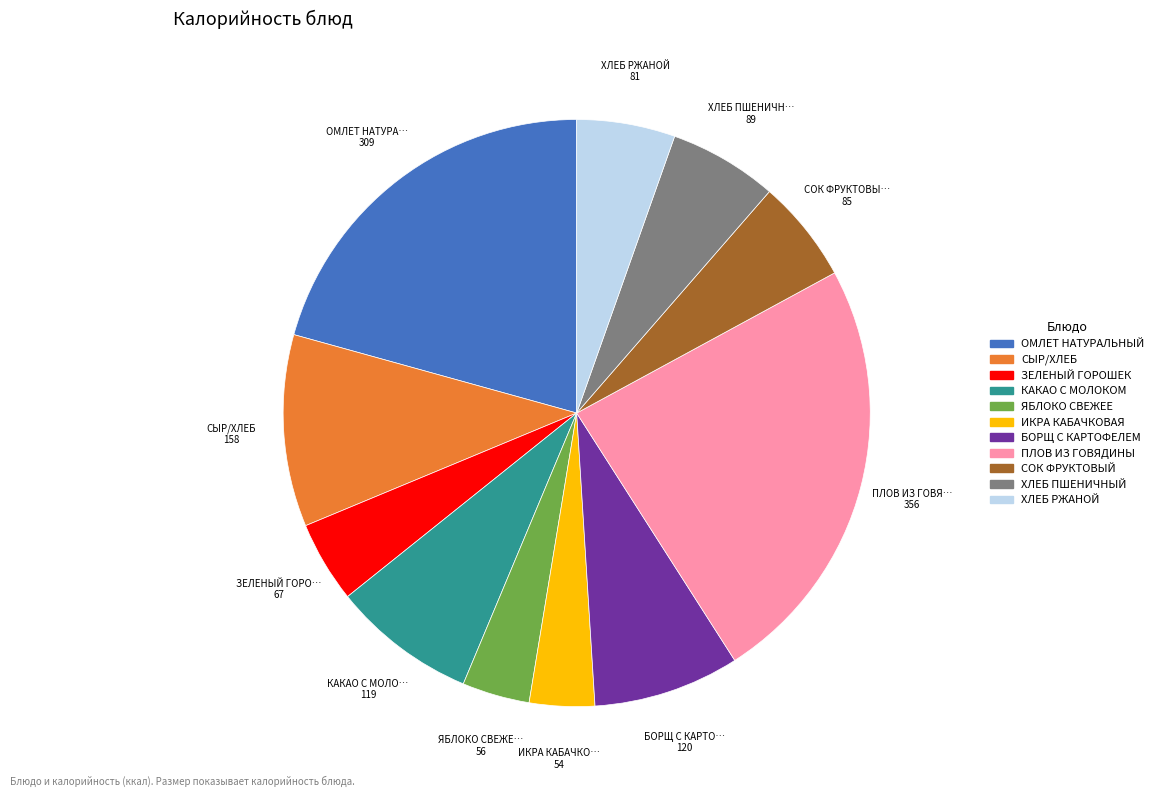

Approximately how many times larger is the value at КАКАО С МОЛОКОМ compared to СОК ФРУКТОВЫЙ?

1.4